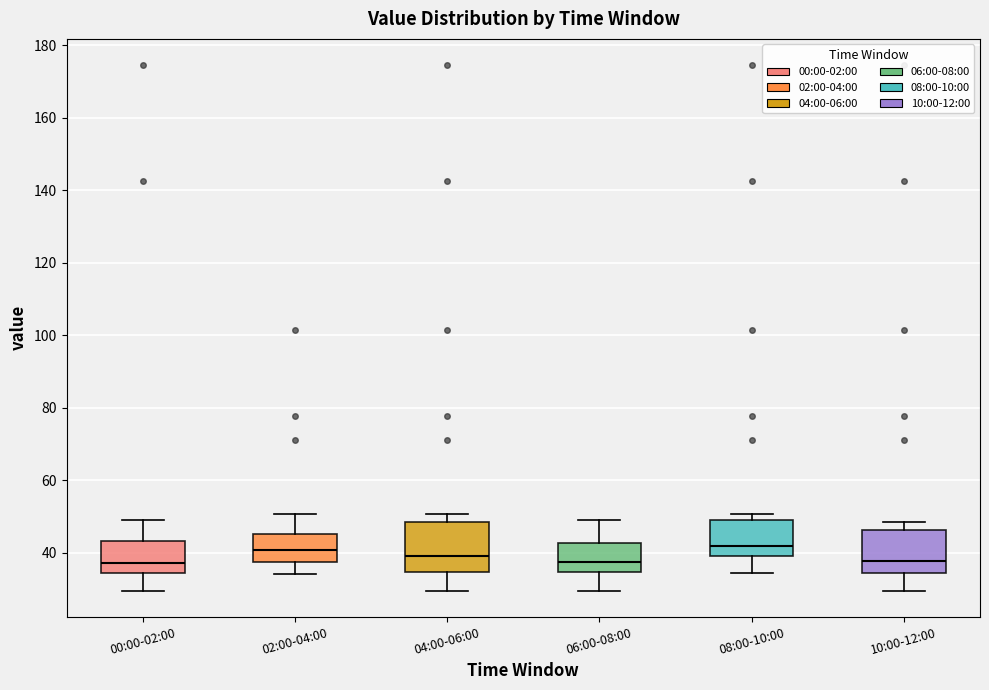

Reading left to right, read every box against the y-axis: the position of its median line, the range the box covers, and the ends of its whiskers. The values are not printed on the chart, so give them approximately, as read against the axis.

00:00-02:00: median 38, box 34 to 44, whiskers 30 to 50
02:00-04:00: median 40, box 38 to 46, whiskers 34 to 50
04:00-06:00: median 40, box 34 to 48, whiskers 30 to 50
06:00-08:00: median 38, box 34 to 42, whiskers 30 to 50
08:00-10:00: median 42, box 40 to 50, whiskers 34 to 50 (just above the box's upper edge)
10:00-12:00: median 38, box 34 to 46, whiskers 30 to 48